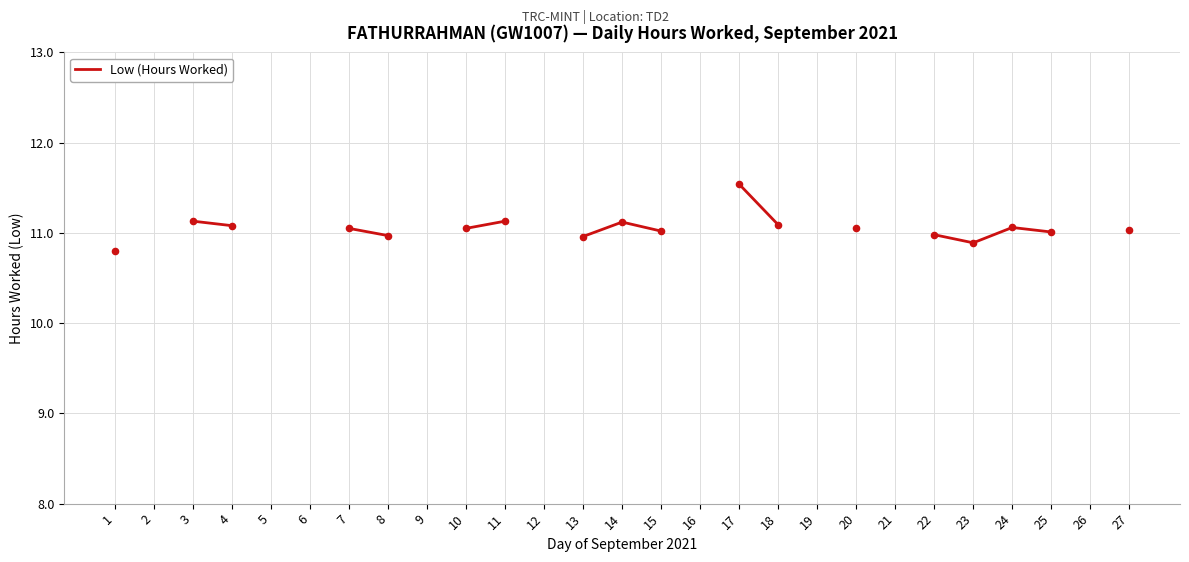

Which has a higher value, 21 or 25?

25